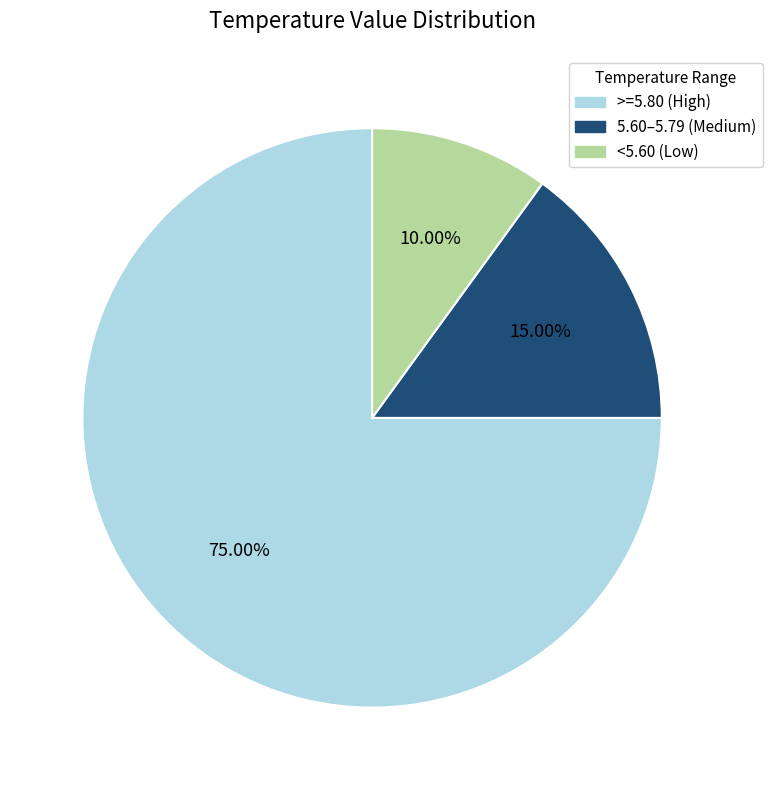

Is there a majority slice in this chart?

Yes